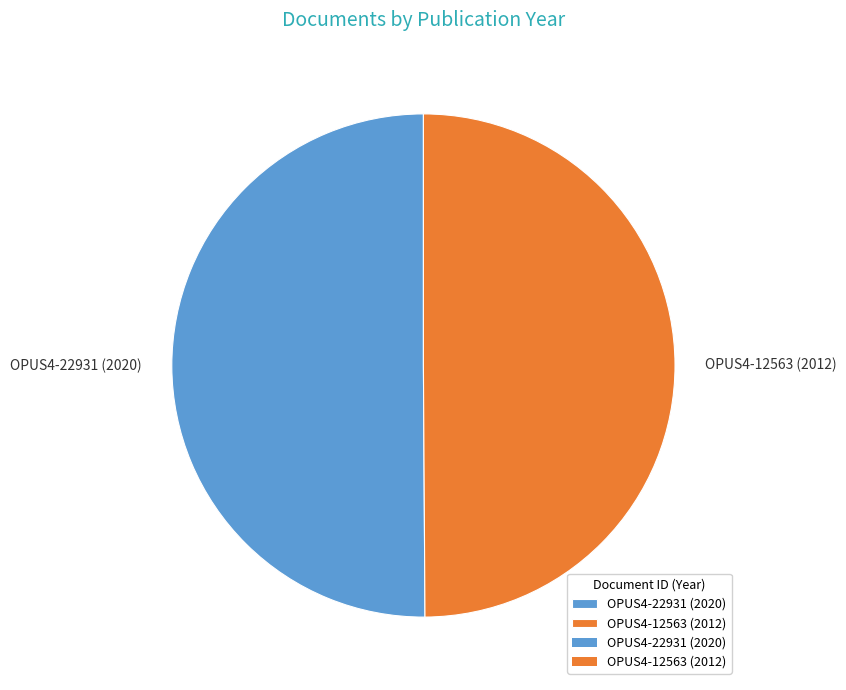

What is the ratio of the value at OPUS4-12563 (2012) to the value at OPUS4-22931 (2020)?

1.0